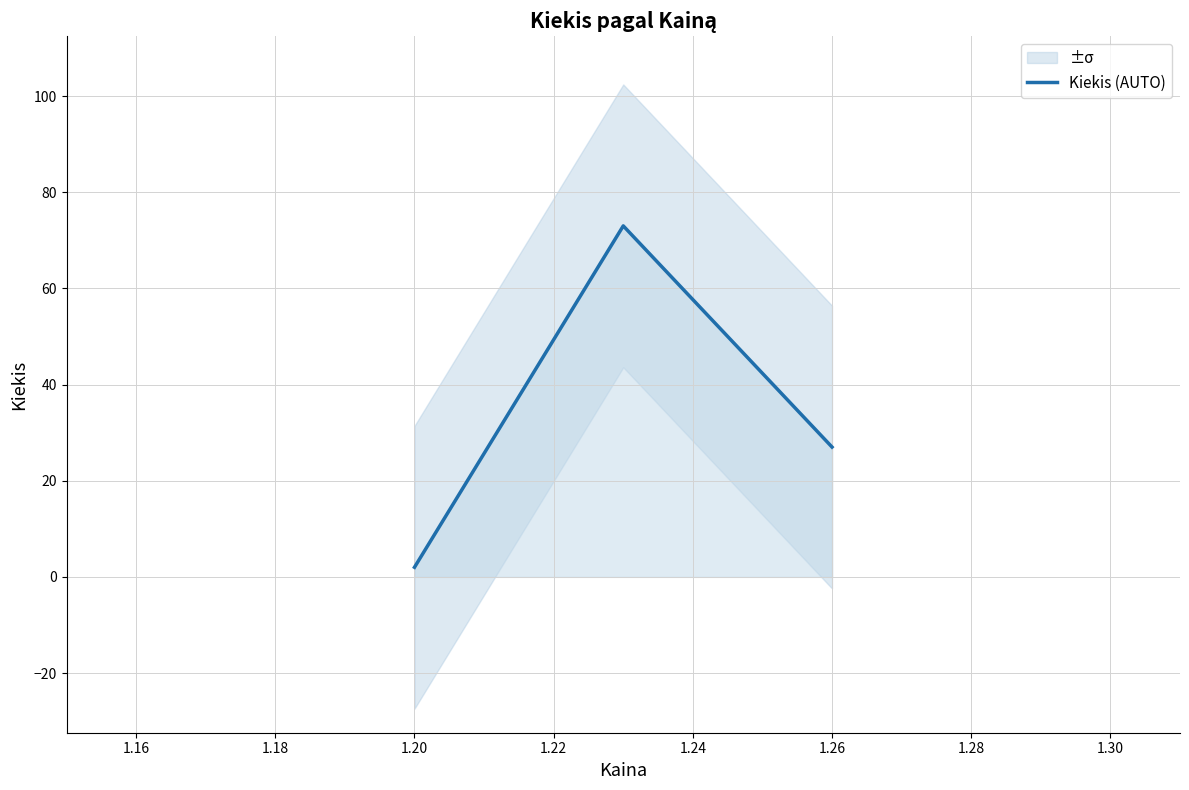

Is this an area chart (filled region under the line)?

No